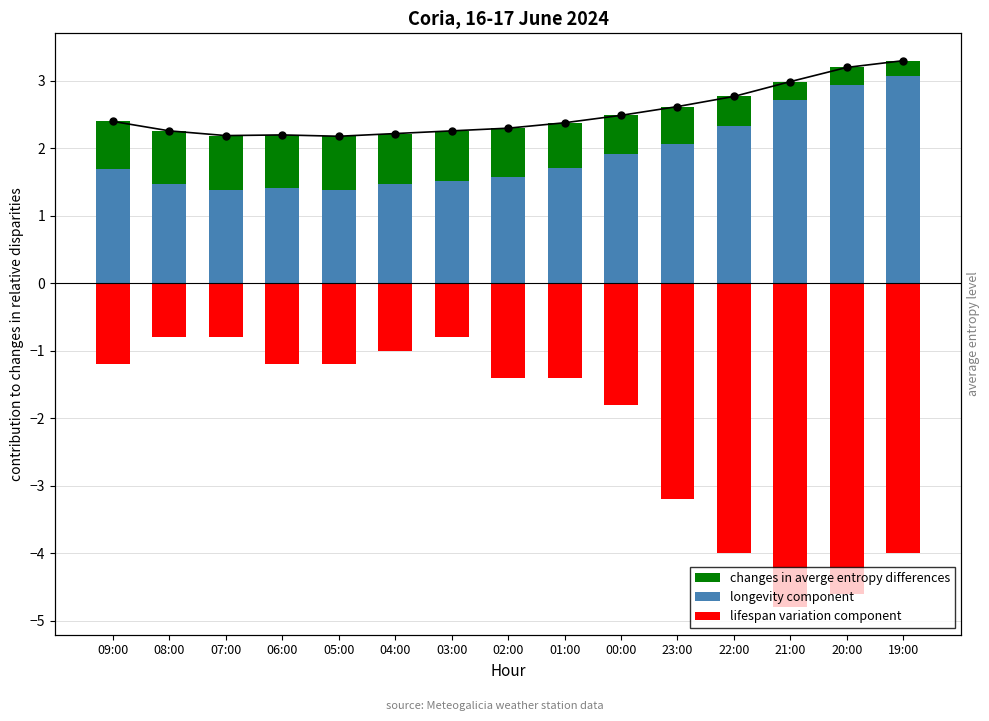

Read the lifespan variation component value at 23:00.

-3.2